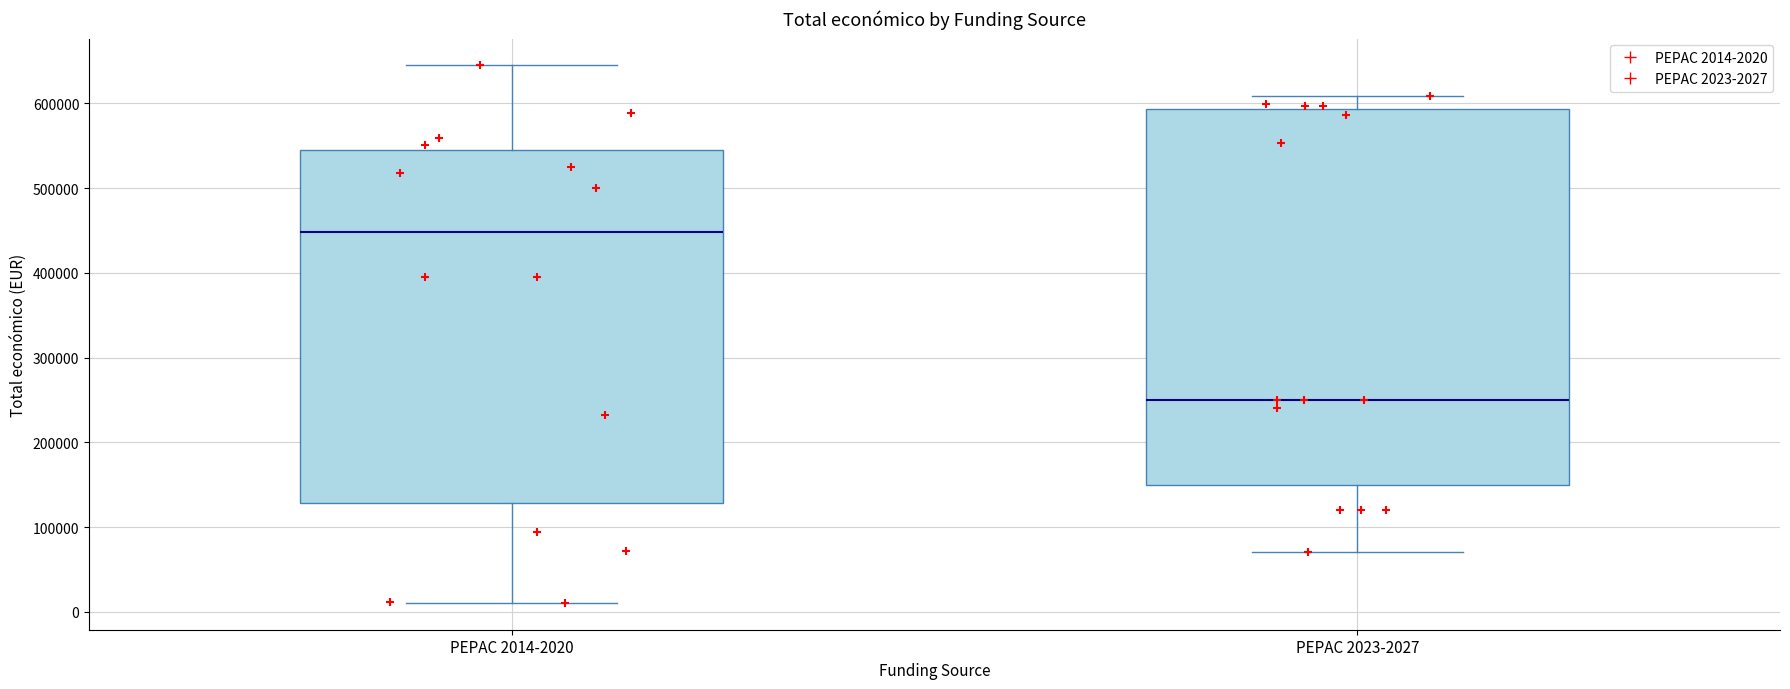

Which box's median line is the highest?

PEPAC 2014-2020